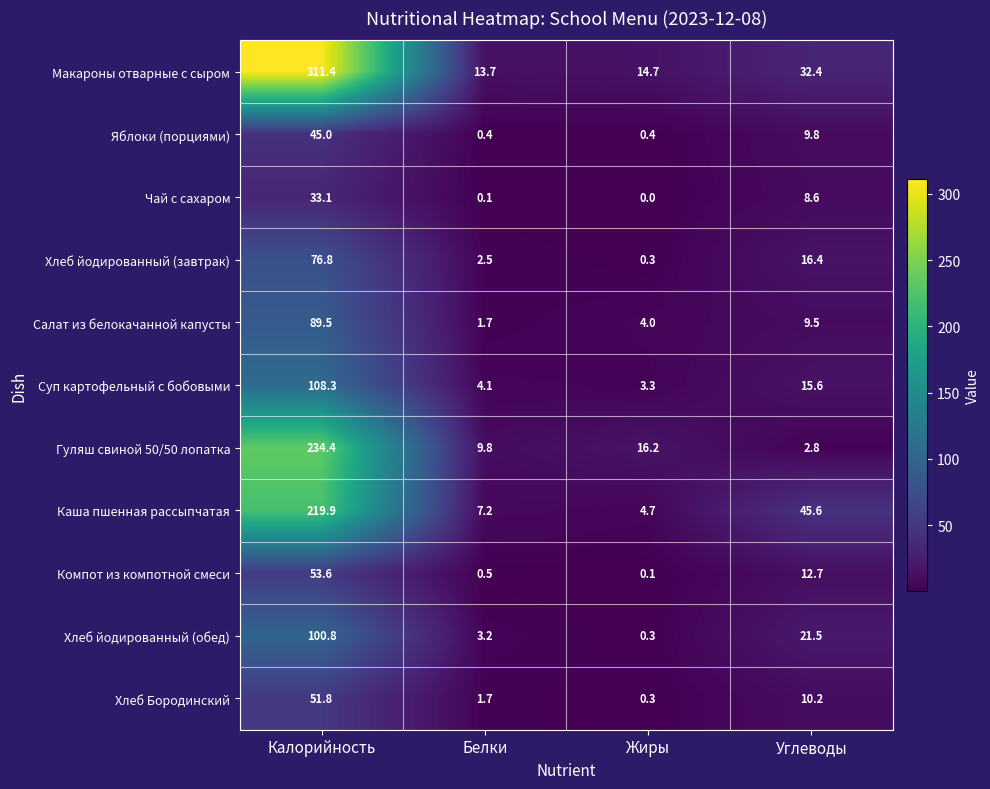

Is the value of Яблоки (порциями) at Жиры greater than the value of Хлеб йодированный (обед) at Белки?

No